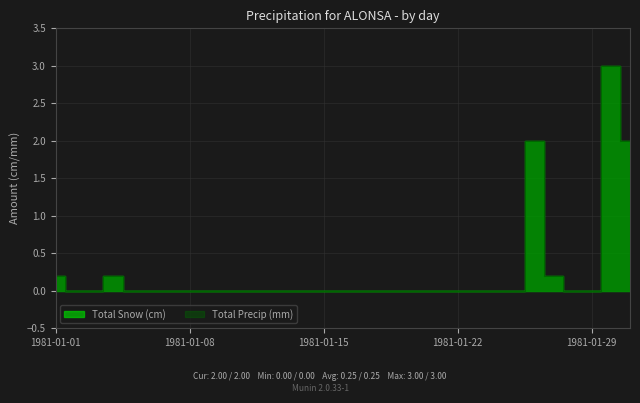

Where is Total Precip (mm) nearest to the value 1?

1981-01-01